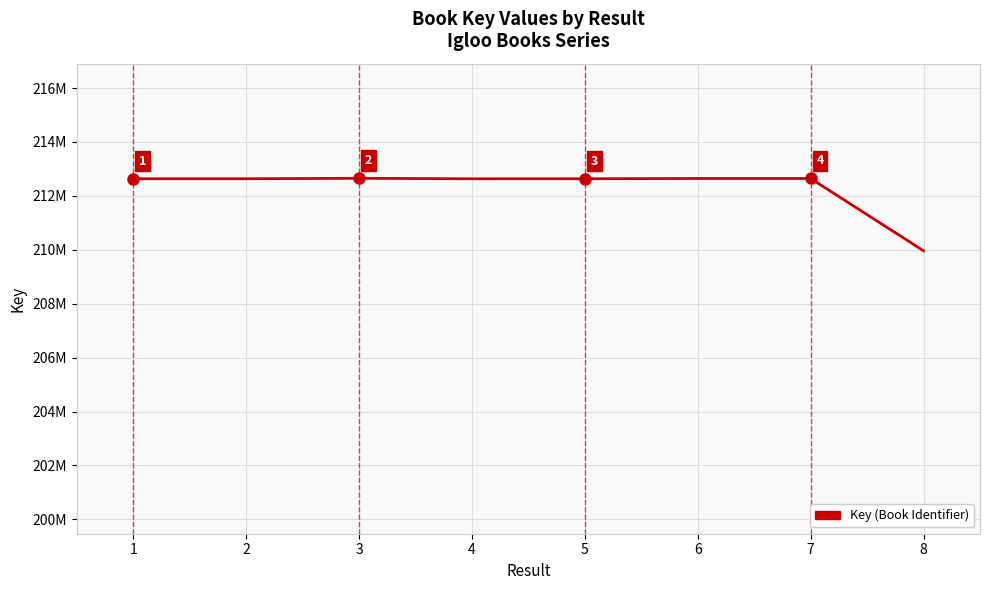

Between 5 and 7, which is larger?

7